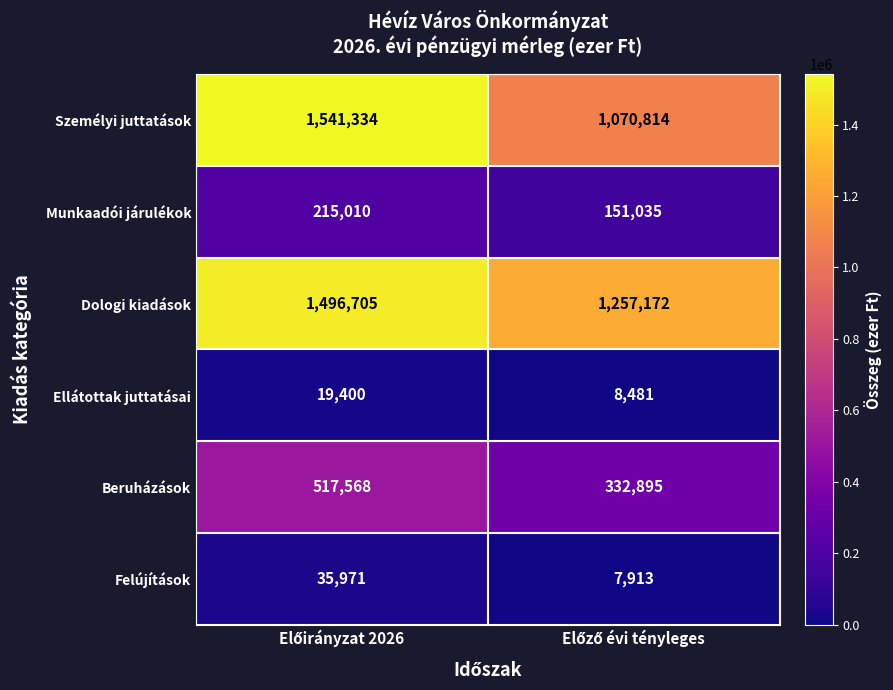

What is the maximum value for Munkaadói járulékok?

215010